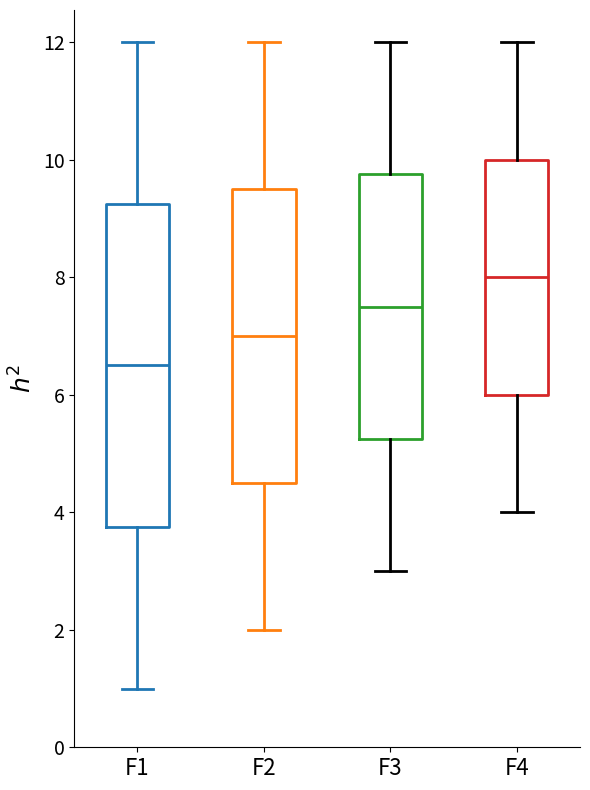

Which box's median line is the highest?

F4